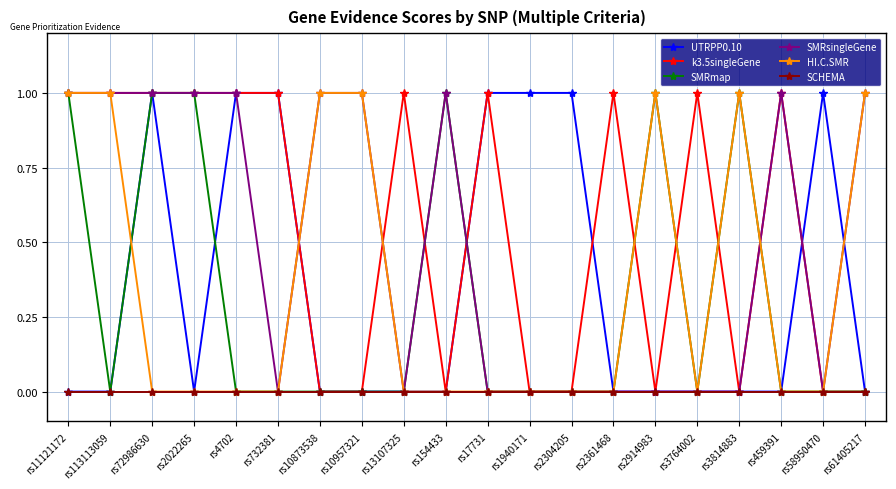

What is the highest value of the SMRsingleGene series?

1